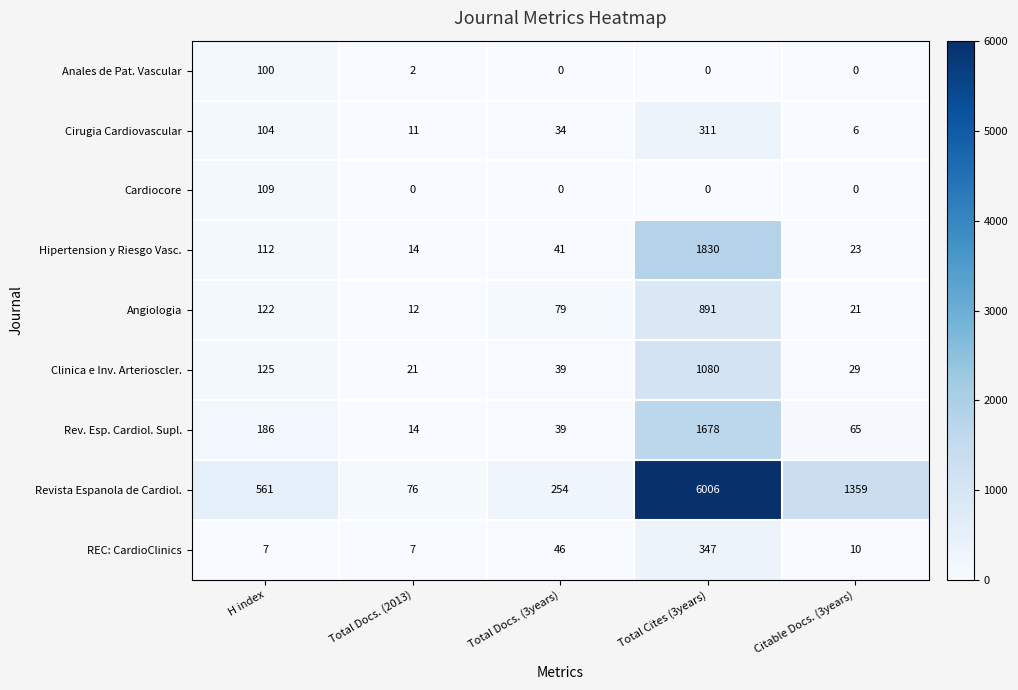

Rank the series by their maximum value, from highest to lowest.

Revista Espanola de Cardiol., Hipertension y Riesgo Vasc., Rev. Esp. Cardiol. Supl., Clinica e Inv. Arterioscler., Angiologia, REC: CardioClinics, Cirugia Cardiovascular, Cardiocore, Anales de Pat. Vascular